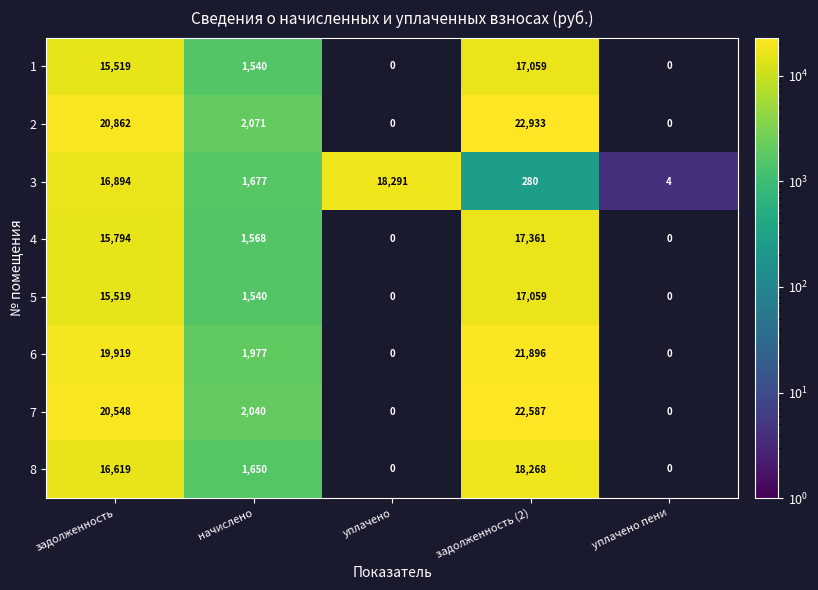

What is the smallest value displayed?

3.8